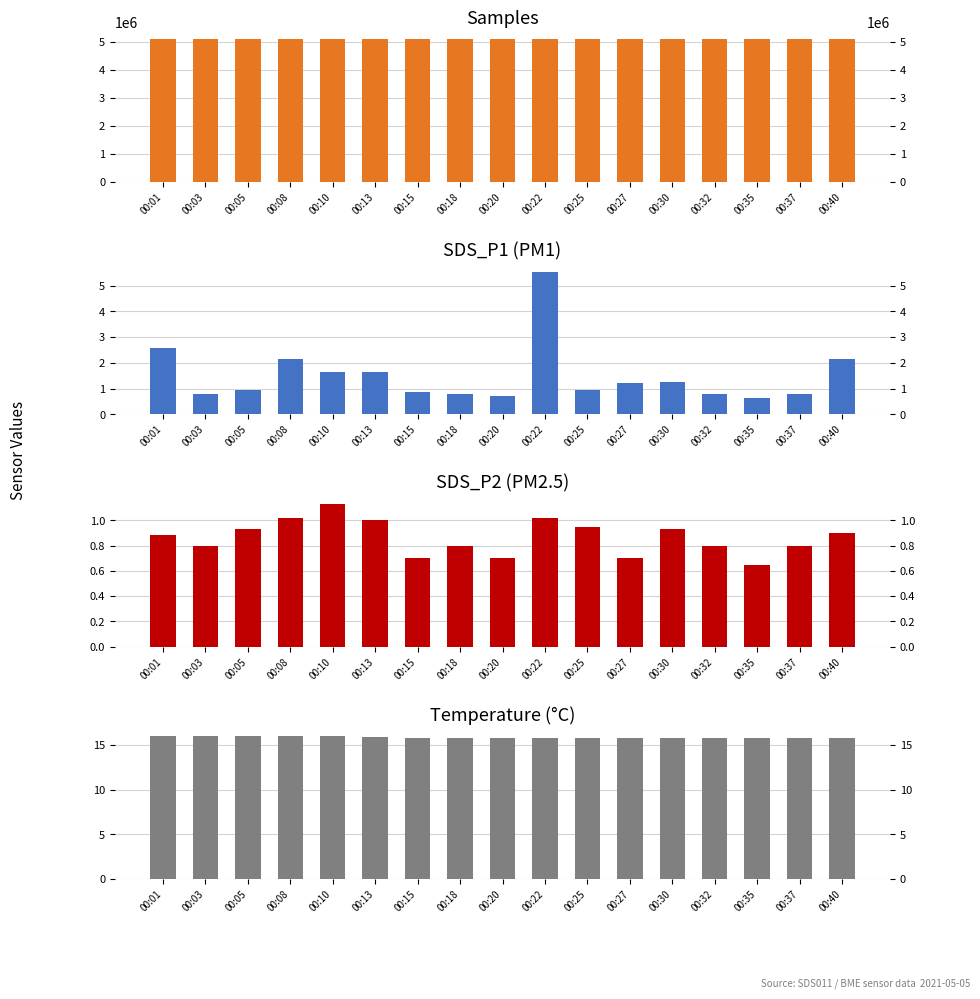

Does the chart contain any negative values?

No